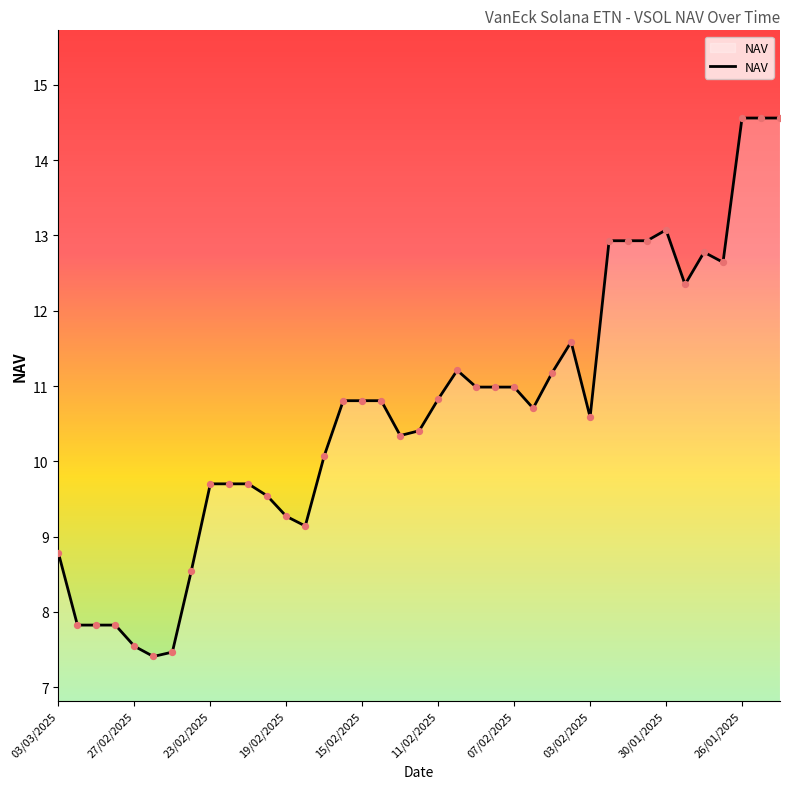

What is the greatest value displayed?

14.6